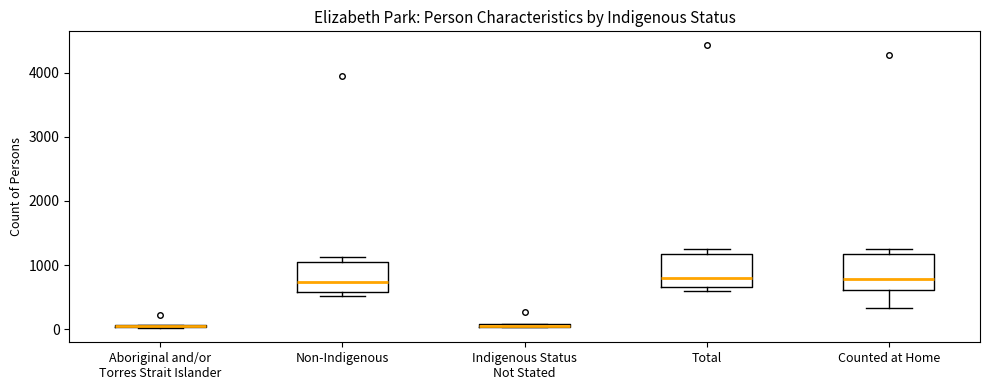

Where is the lower edge of the box for Counted at Home on the y-axis? The values are not printed on the chart, so give them approximately, as read against the axis.

600